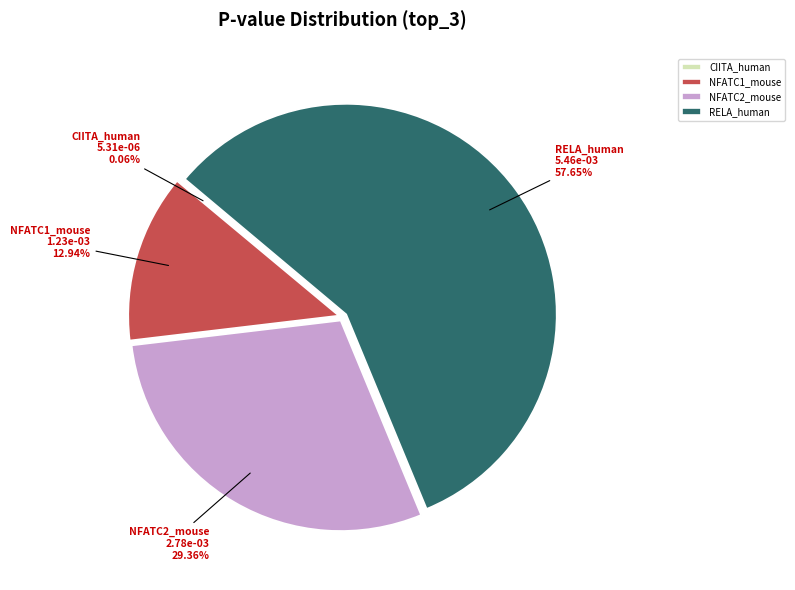

True or false: NFATC2_mouse accounts for 41% of the total.

False